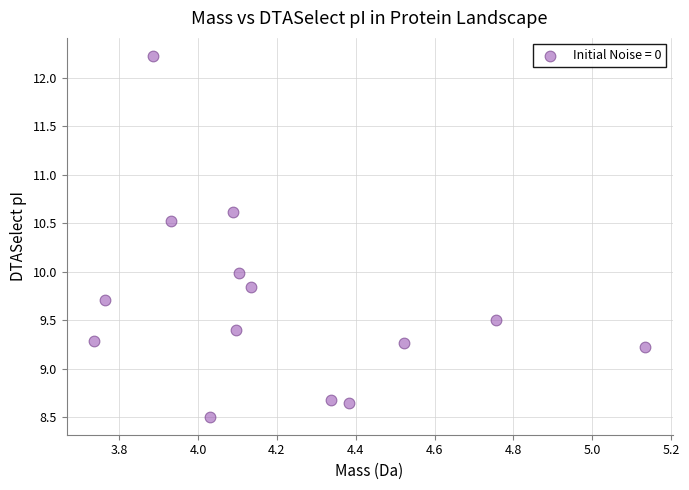

What is the range of Y values (max minus min)?

3.7